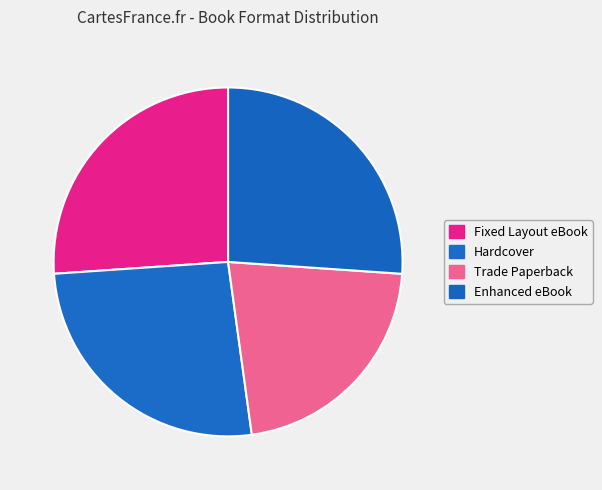

True or false: Trade Paperback accounts for 13% of the total.

False